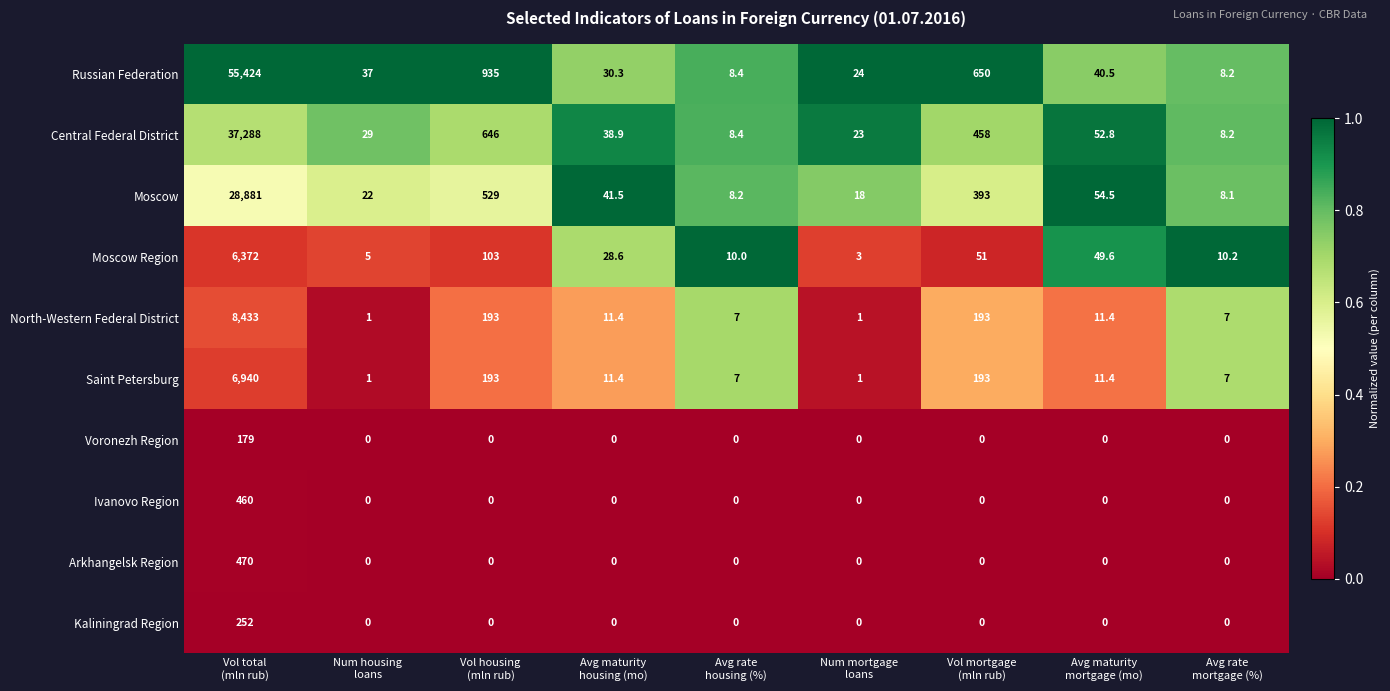

At how many categories does at least one series exceed 0?

9